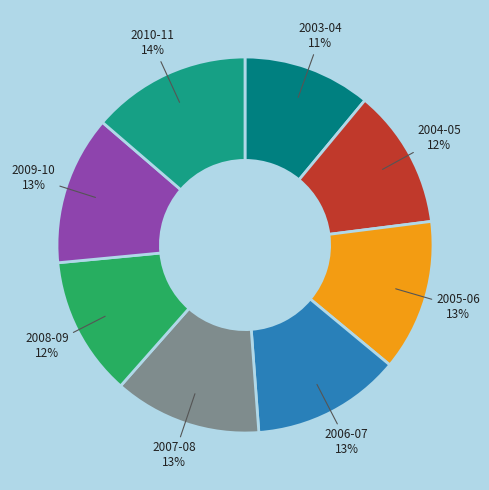

Does any single category account for the majority?

No